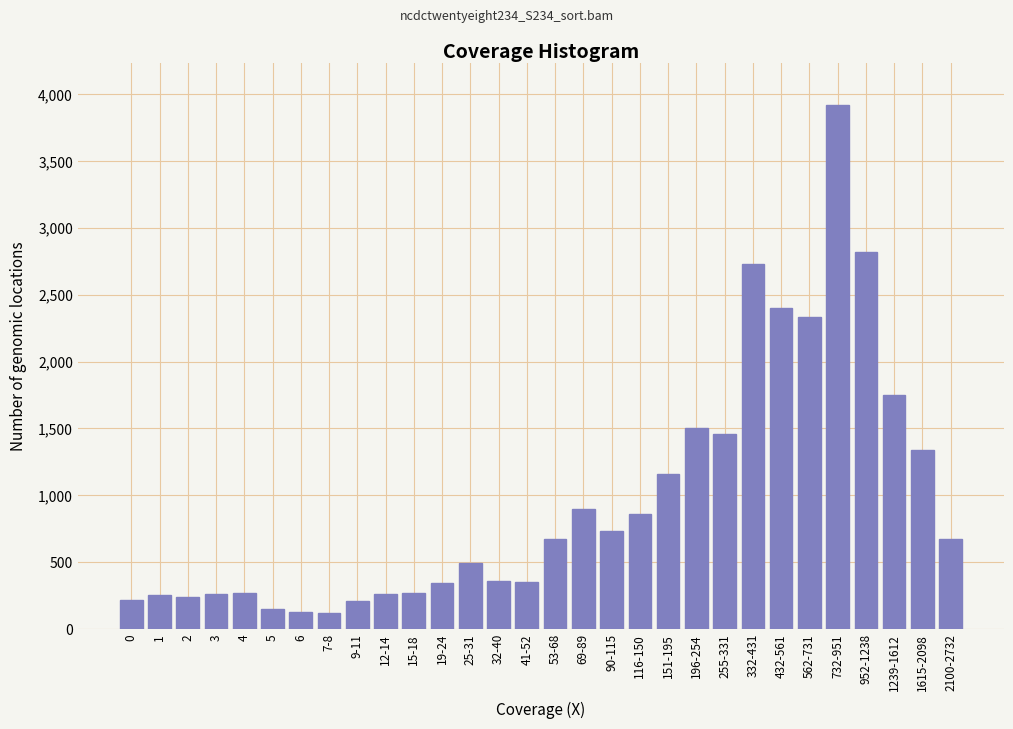

What is the maximum value shown in the chart?

3920